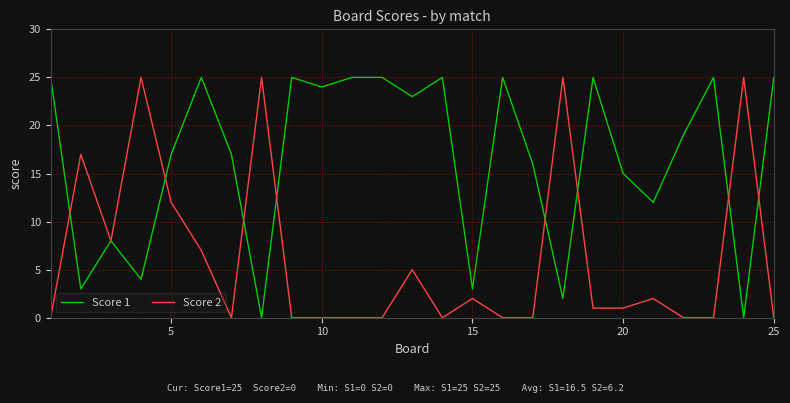

Rank the series by their average value, from lowest to highest.

Score 2, Score 1